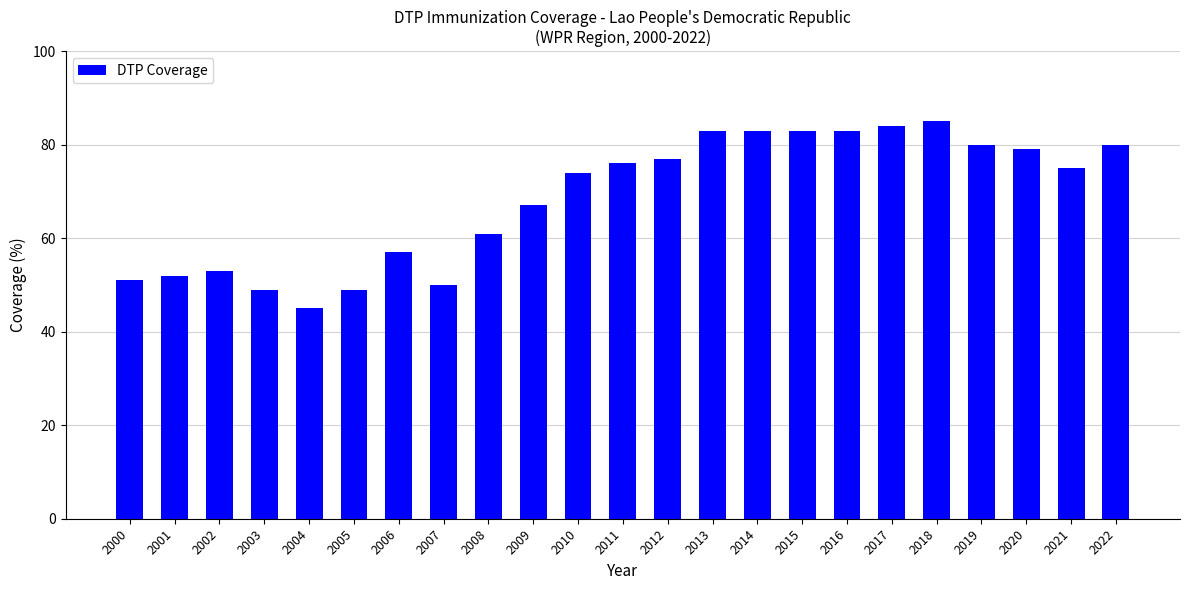

What is the average value?

69